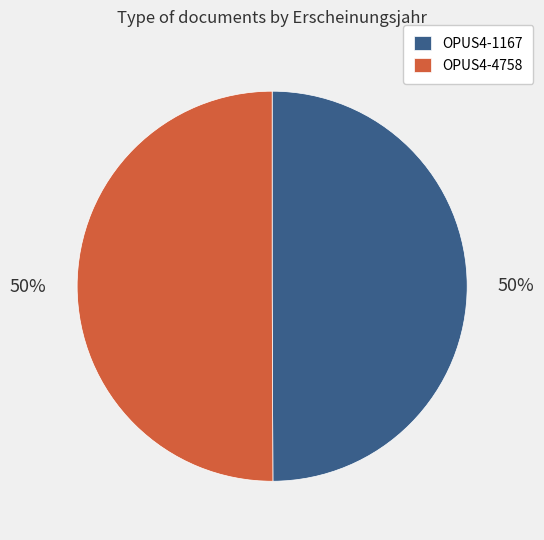

To the nearest percent, what is the combined percentage of OPUS4-4758 and OPUS4-1167?

100%